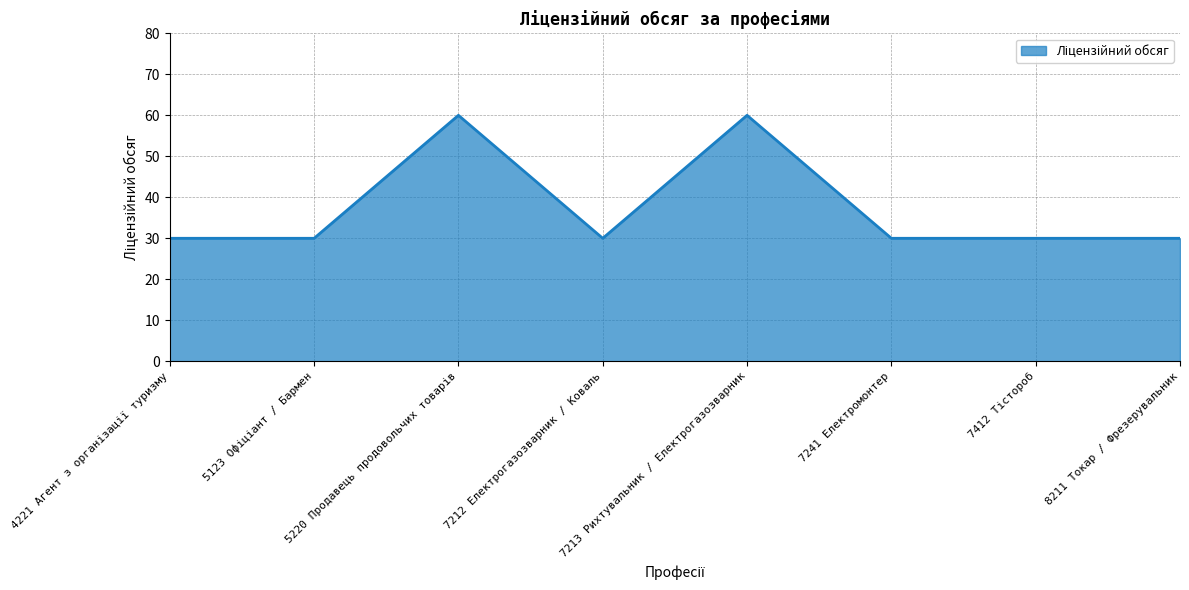

Reading left to right, transcribe all the data shown in this chart.

30	30	60	30	60	30	30	30